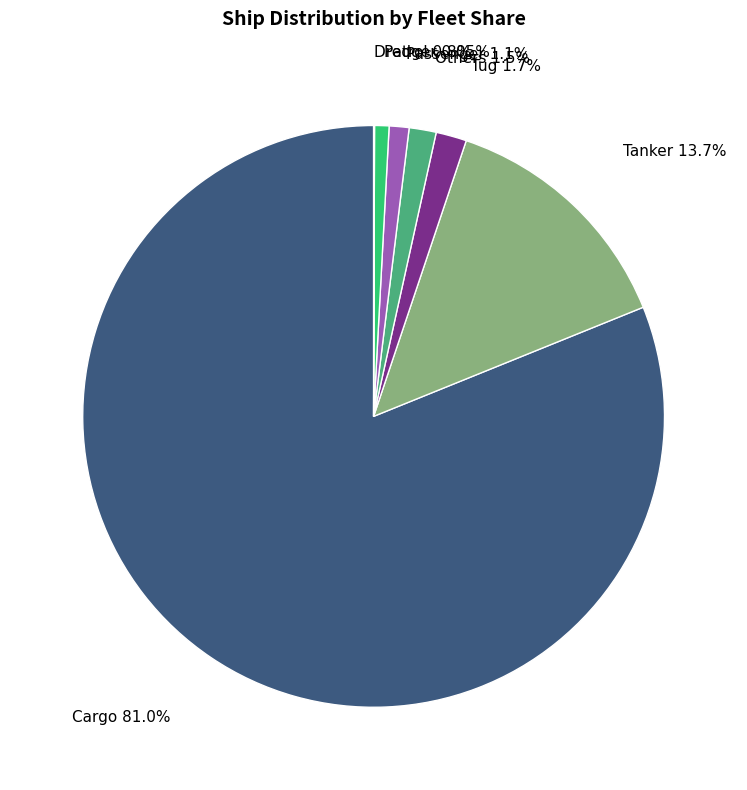

True or false: Others accounts for 2% of the total.

True